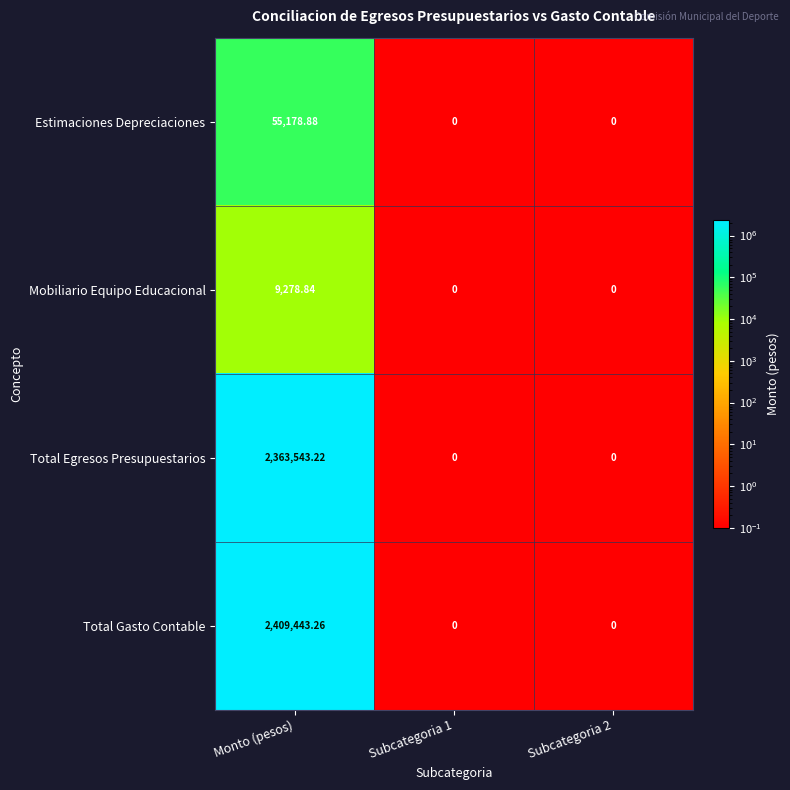

Between Monto (pesos) and Subcategoria 2, which series saw the biggest shift?

Total Gasto Contable